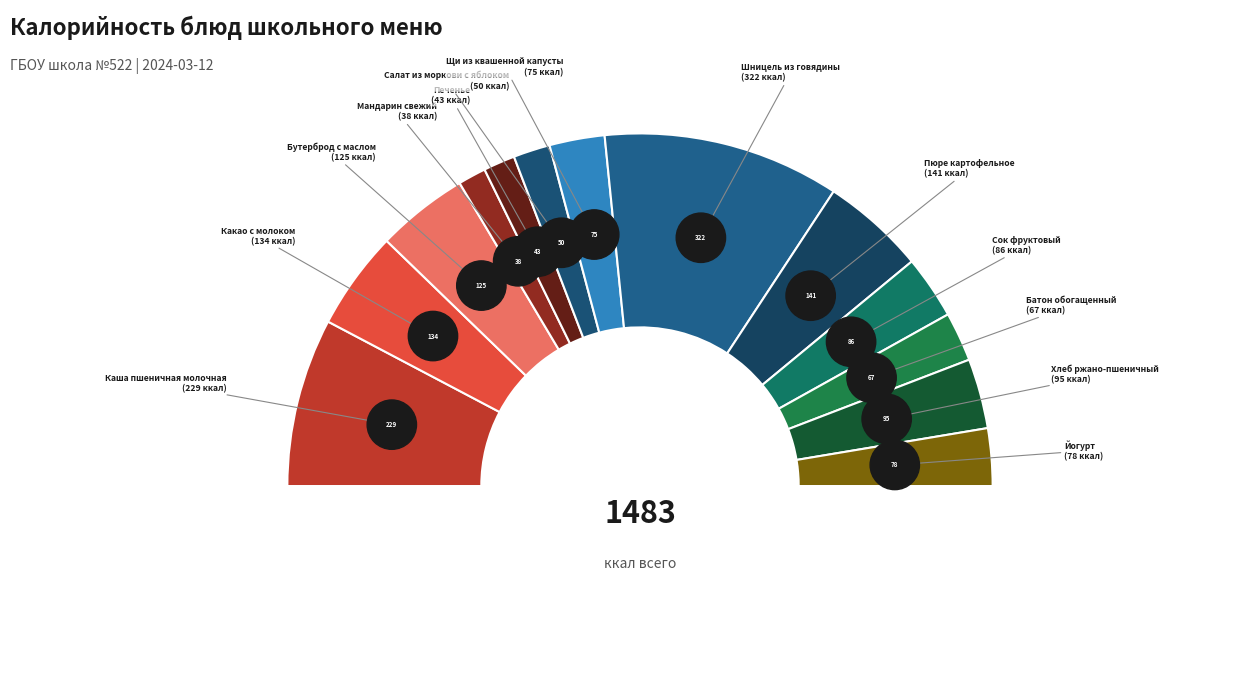

True or false: Каша пшеничная молочная accounts for 5% of the total.

False